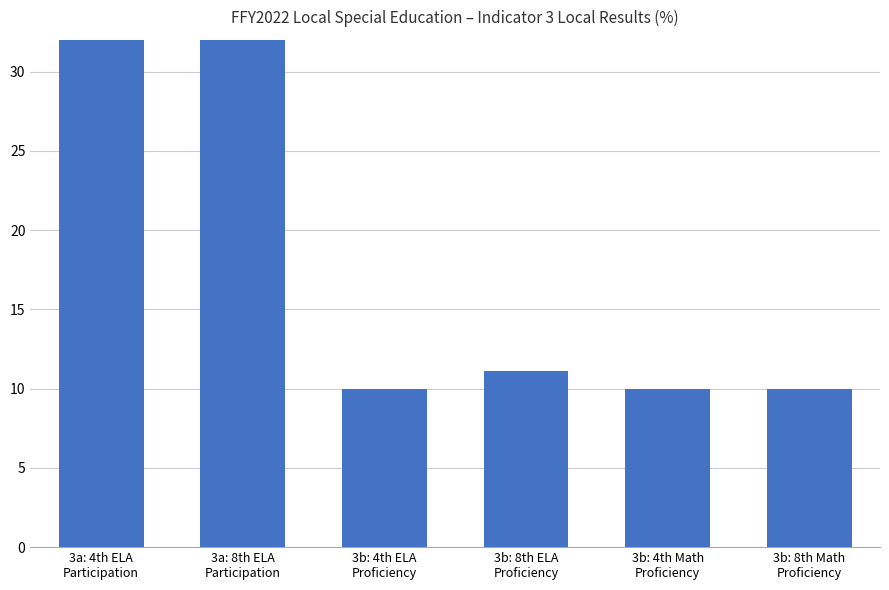

Is it true that the value at 3b: 8th Math
Proficiency is 3.6?

False